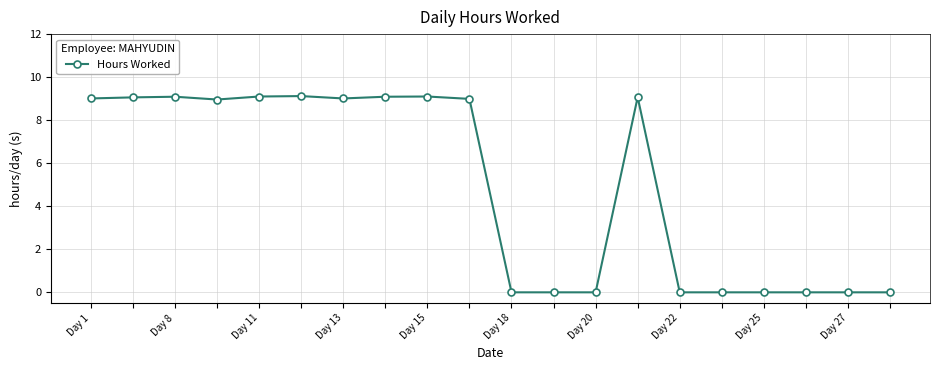

What is the difference between the second highest and second lowest values?

9.1